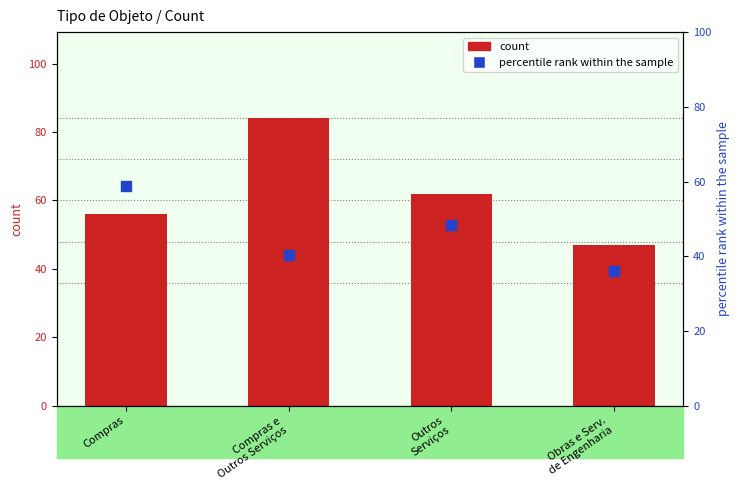

Which series contains the lowest Y value?

percentile rank within the sample